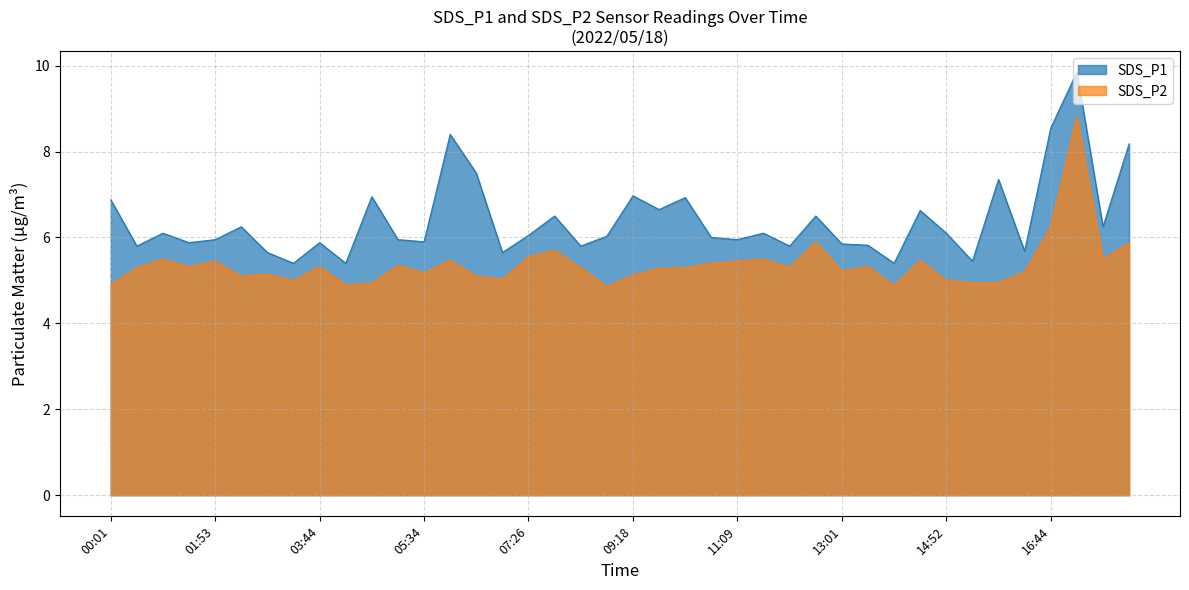

At 14:24, list the series in order from largest to smallest.

SDS_P1, SDS_P2